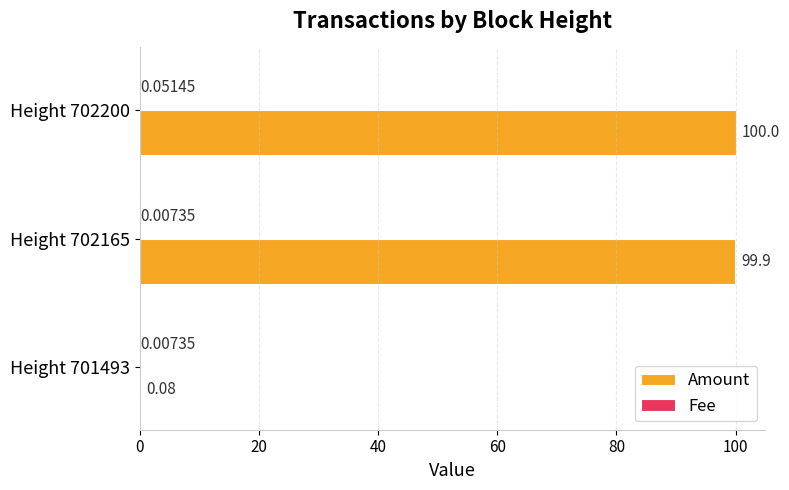

Which series changed the most between Height 701493 and Height 702165?

Amount